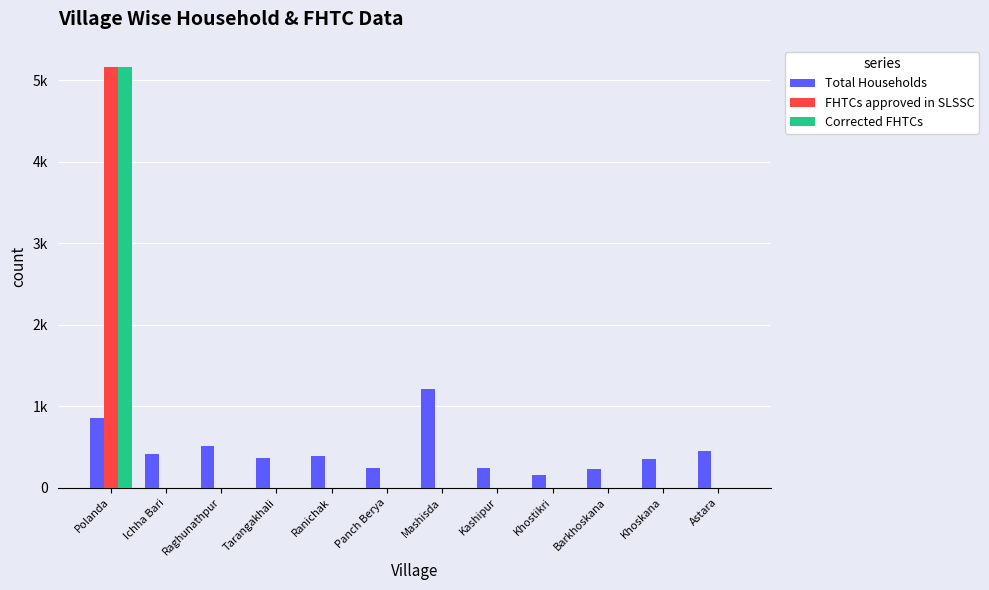

Which category has the lowest value across all series?

Ichha Bari